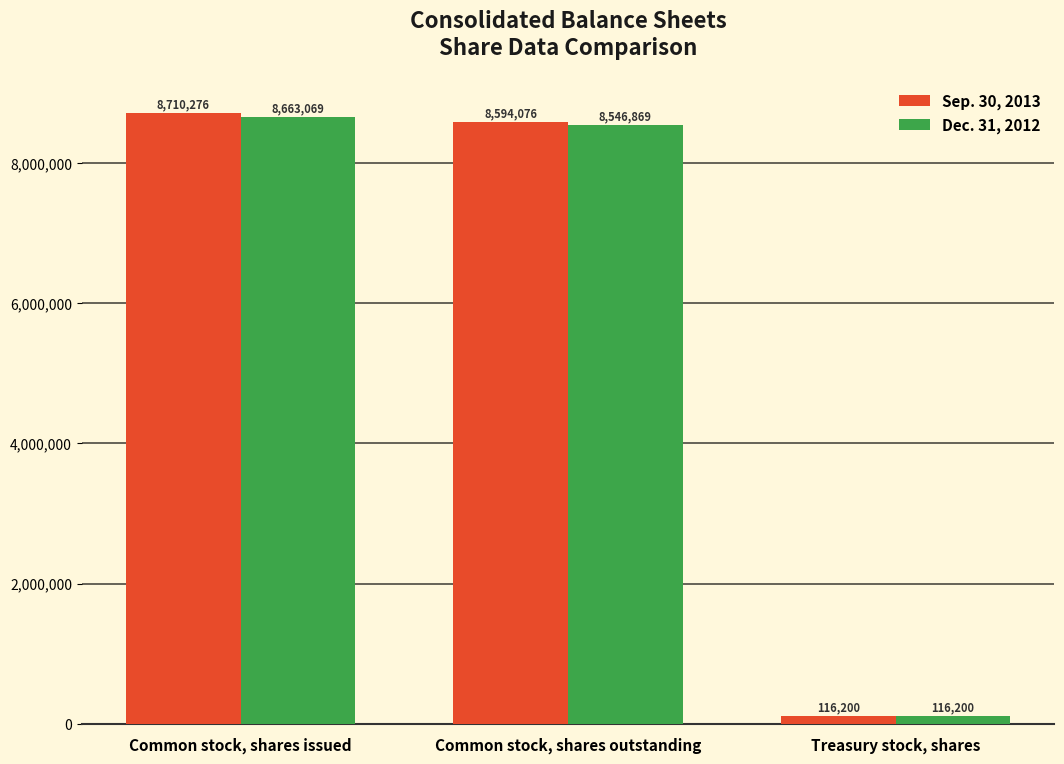

At which category does the chart reach its peak across all series?

Common stock, shares issued